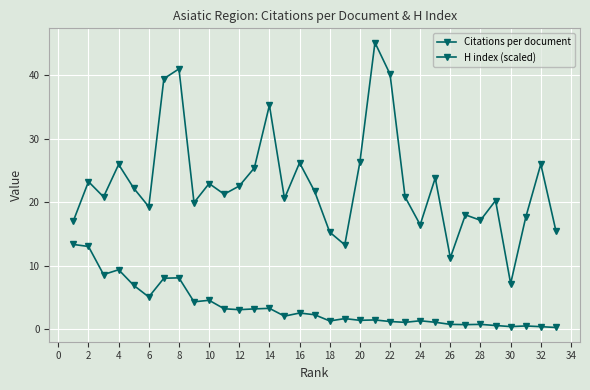

Which series has the largest range (max minus min)?

Citations per document